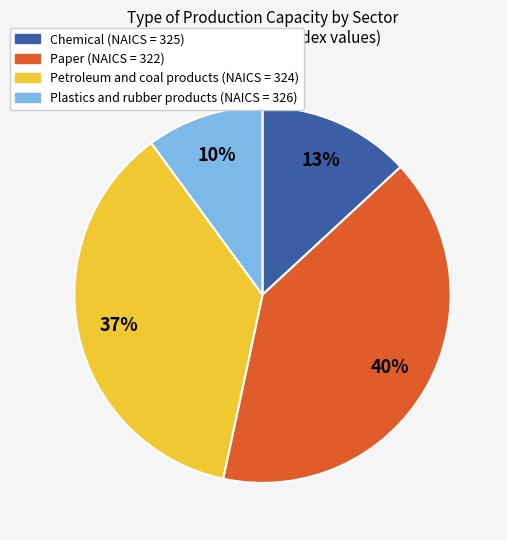

To the nearest percent, what percentage of the pie is Chemical (NAICS = 325)?

13%